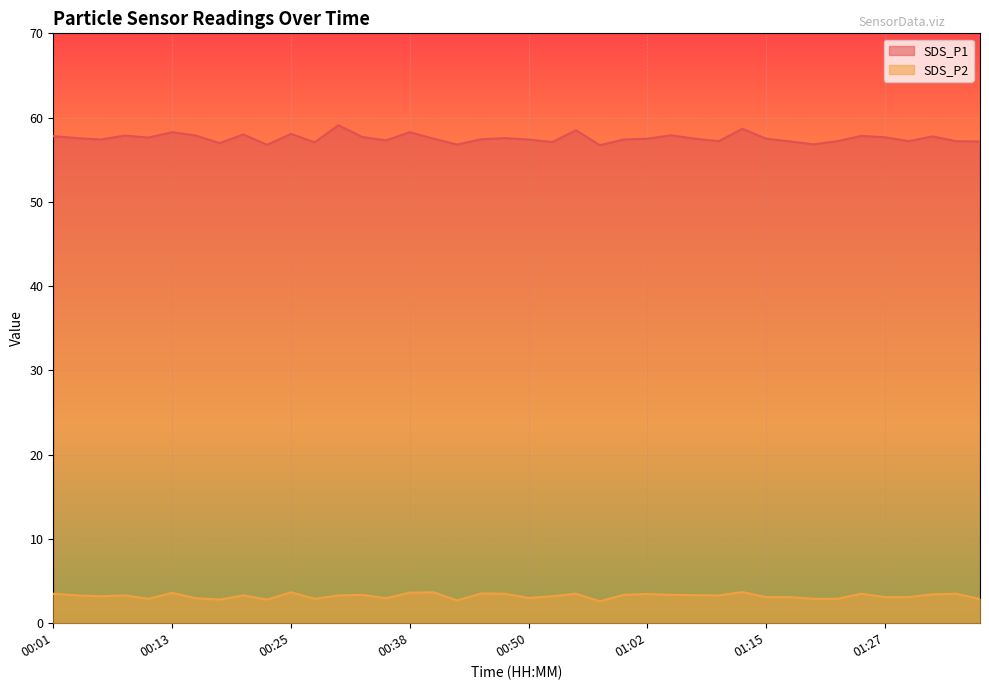

What is the label of the 34th point from the left?

01:22